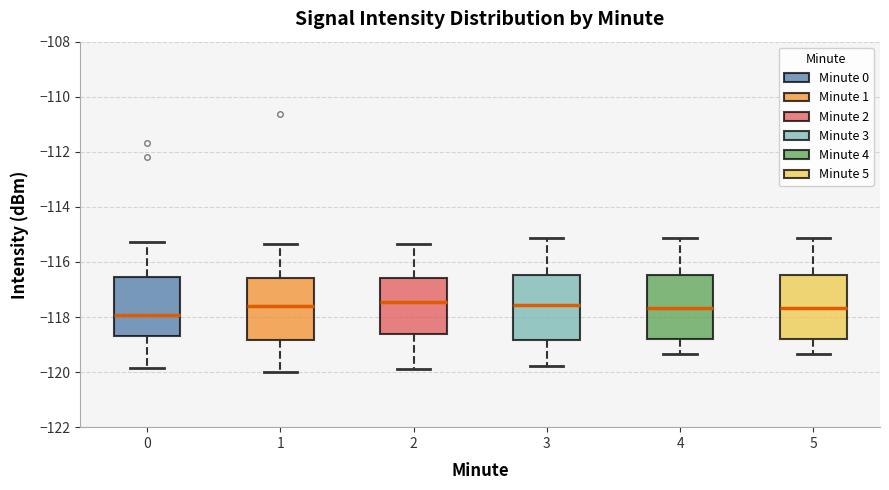

Reading left to right, read every box against the y-axis: the position of its median line, the range the box covers, and the ends of its whiskers. The values are not printed on the chart, so give them approximately, as read against the axis.

0: median -118.0, box -118.8 to -116.6, whiskers -119.8 to -115.2
1: median -117.6, box -118.8 to -116.6, whiskers -120.0 to -115.4
2: median -117.4, box -118.6 to -116.6, whiskers -119.8 to -115.4
3: median -117.6, box -118.8 to -116.4, whiskers -119.8 to -115.2
4: median -117.6, box -118.8 to -116.4, whiskers -119.4 to -115.2
5: median -117.6, box -118.8 to -116.4, whiskers -119.4 to -115.2